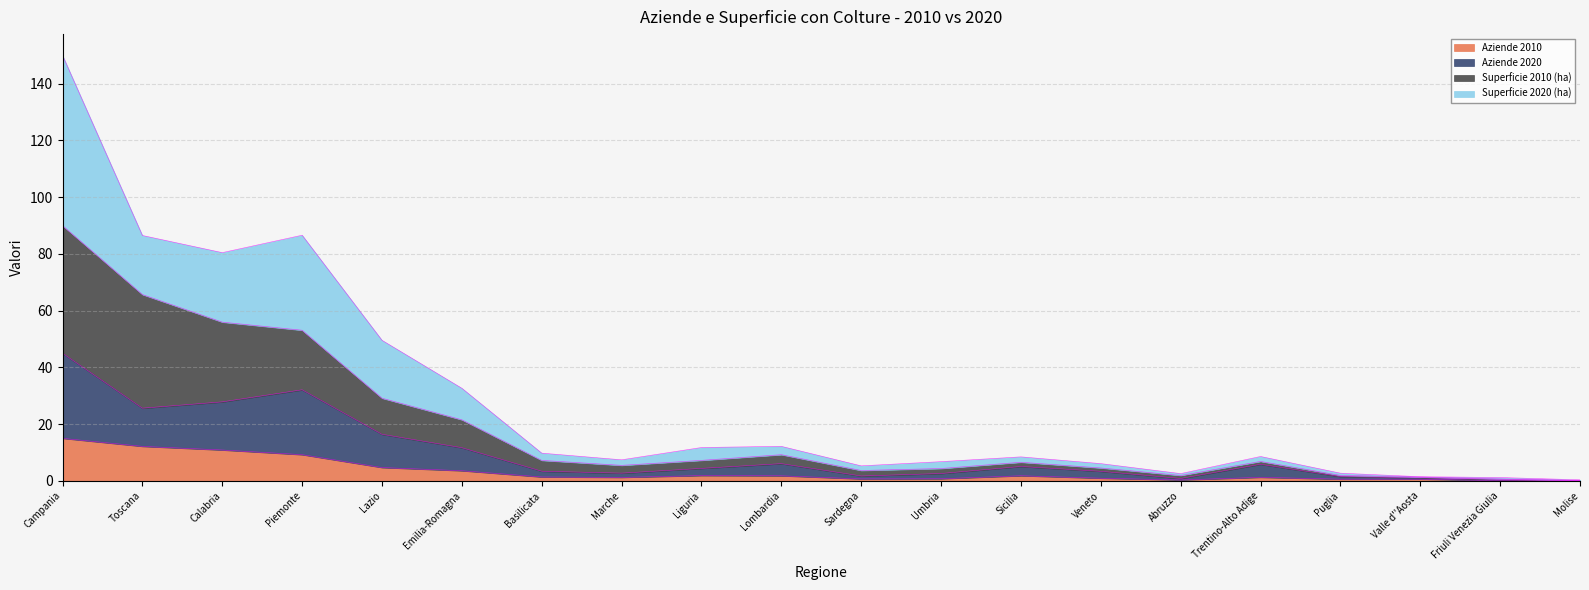

Reading left to right, list all the values displayed in this chart.

Aziende 2010: 15.0	12.2	10.9	9.2	4.7	3.6	1.4	1.2	1.9	1.8	0.7	0.8	1.8	0.9	0.3	1.3	0.6	0.6	0.1	0.0
Aziende 2020: 45.0	25.6	27.9	32.1	16.4	11.7	3.4	2.7	4.4	6.1	1.7	2.6	5.1	3.4	0.9	5.9	1.5	1.1	0.5	0.1
Superficie 2010 (ha): 90.0	65.7	56.0	53.1	29.2	21.5	7.2	5.5	7.2	9.2	3.7	4.4	6.6	4.6	1.9	6.9	2.0	1.4	0.7	0.2
Superficie 2020 (ha): 150.0	86.5	80.5	86.6	49.6	32.7	9.8	7.4	11.8	12.2	5.3	6.8	8.5	6.1	2.6	8.6	2.7	1.5	1.2	0.4